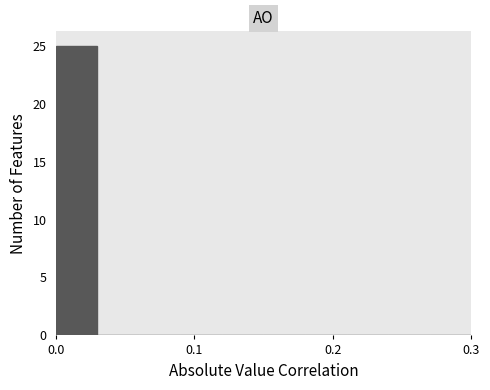

Read against the x-axis, roughly where is the centre of the tallest bar?

0.02